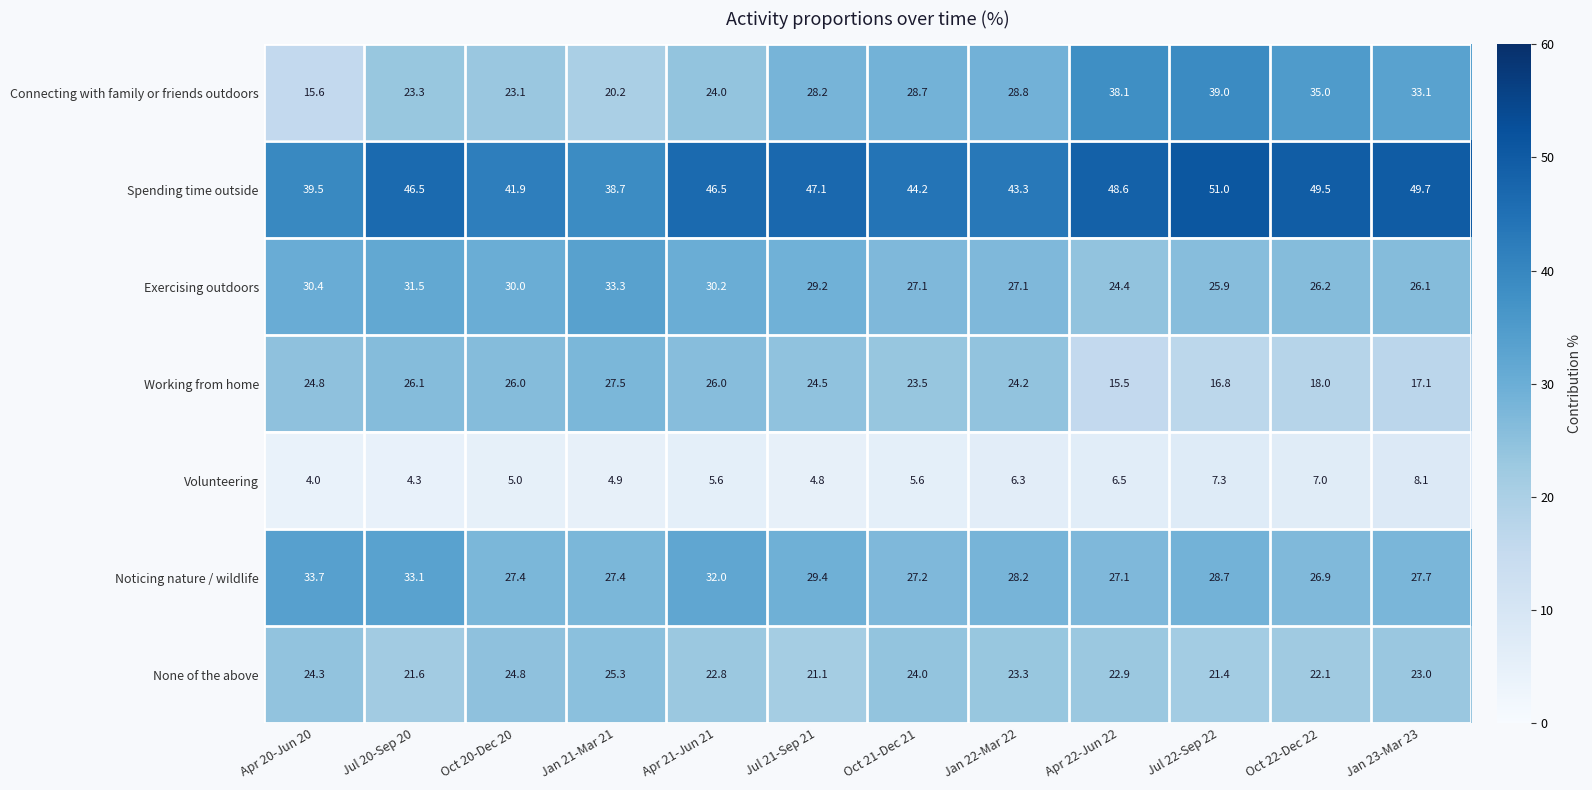

Is the value of Working from home at Apr 20-Jun 20 greater than the value of Spending time outside at Apr 22-Jun 22?

No